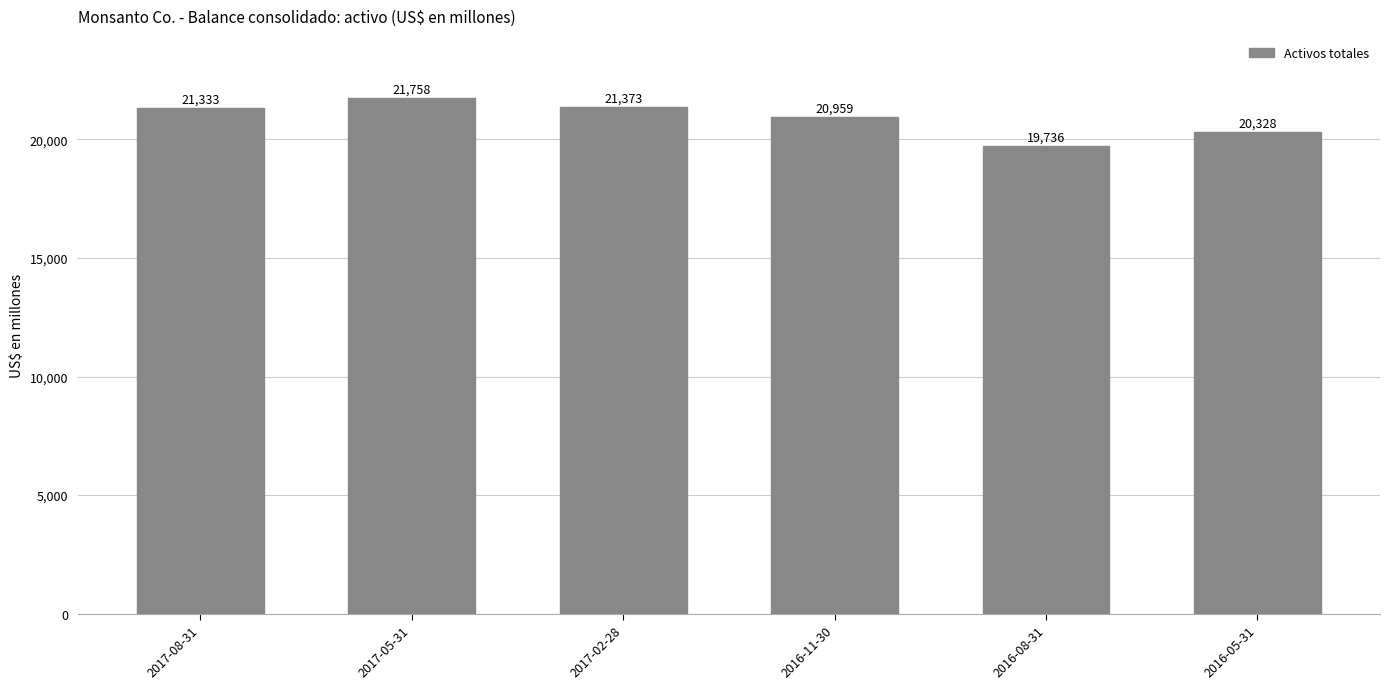

What is the sum of all values?

125487